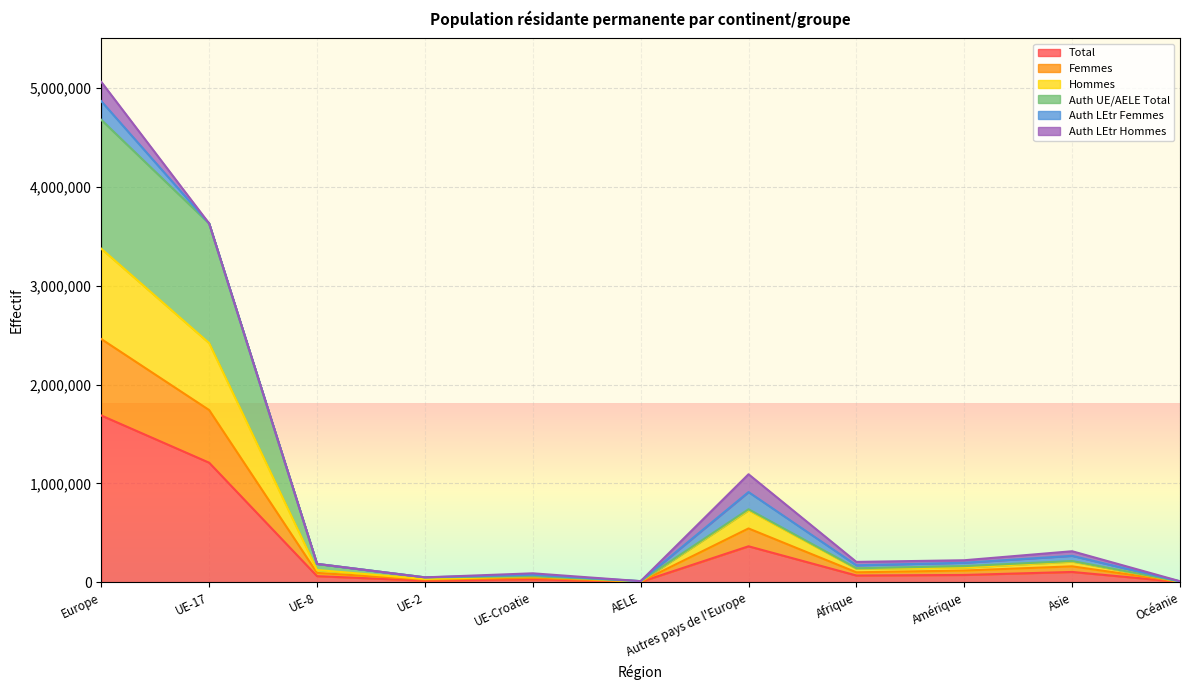

True or false: Auth UE/AELE Total and Hommes intersect in this chart.

False